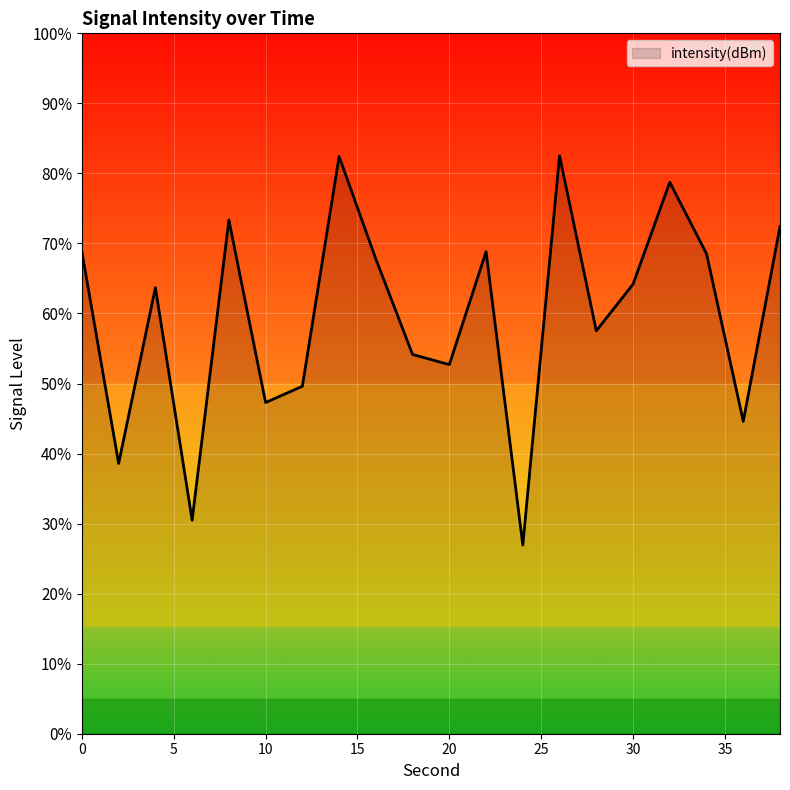

True or false: there are more than 2 points higher than both neighbors.

True